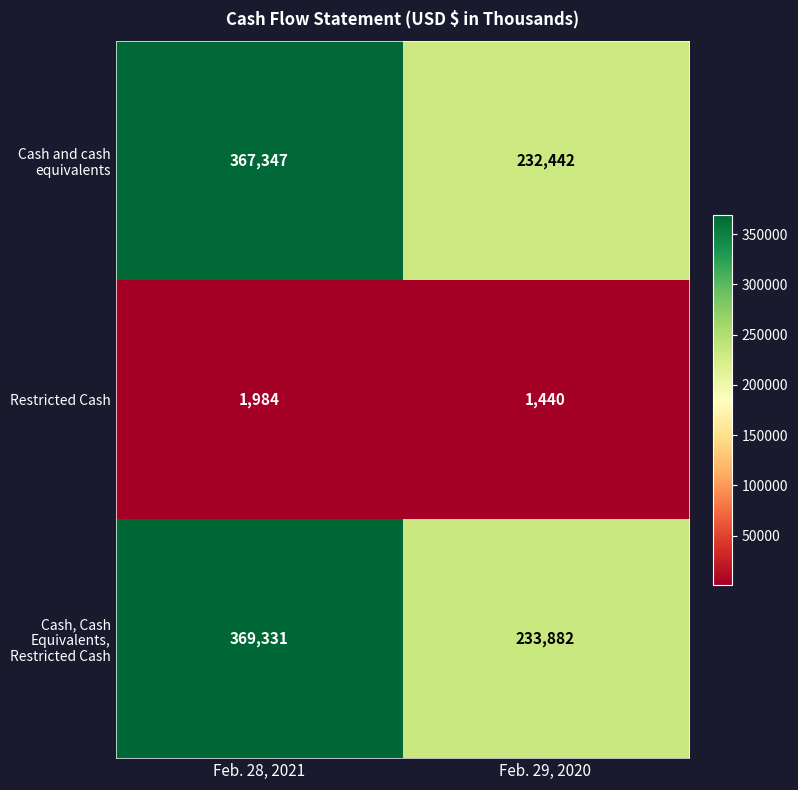

What is the sum of all Cash, Cash Equivalents, Restricted Cash values?

603213